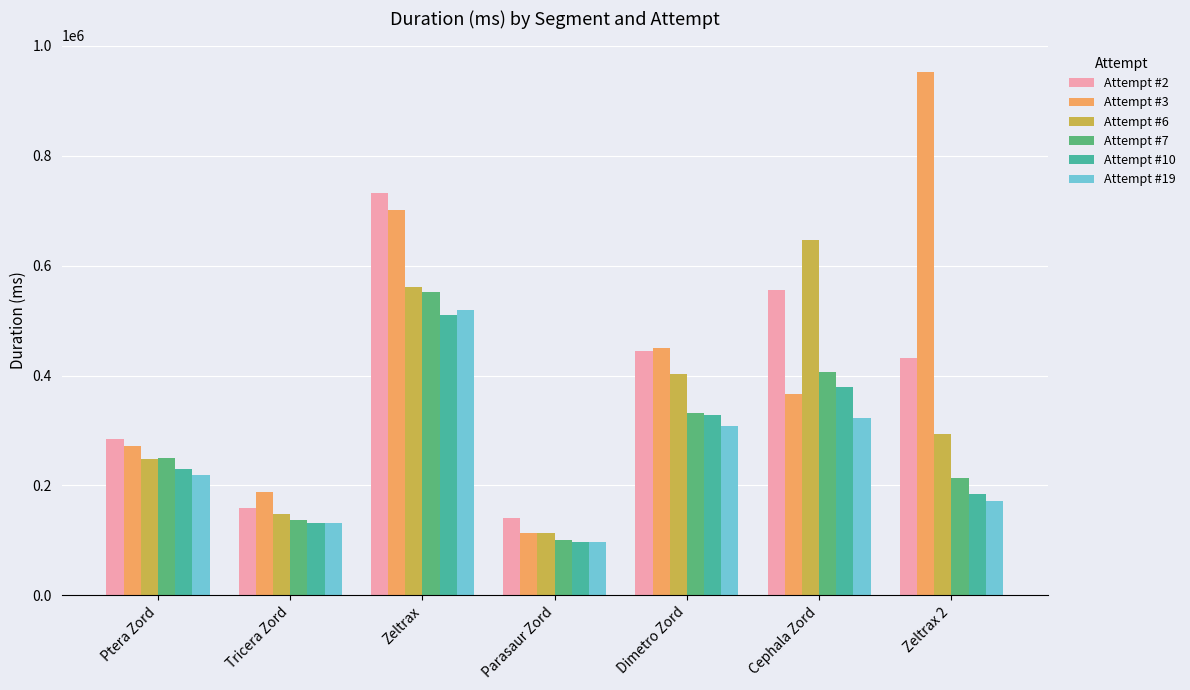

How many data points in Attempt #2 are less than 431990?

3